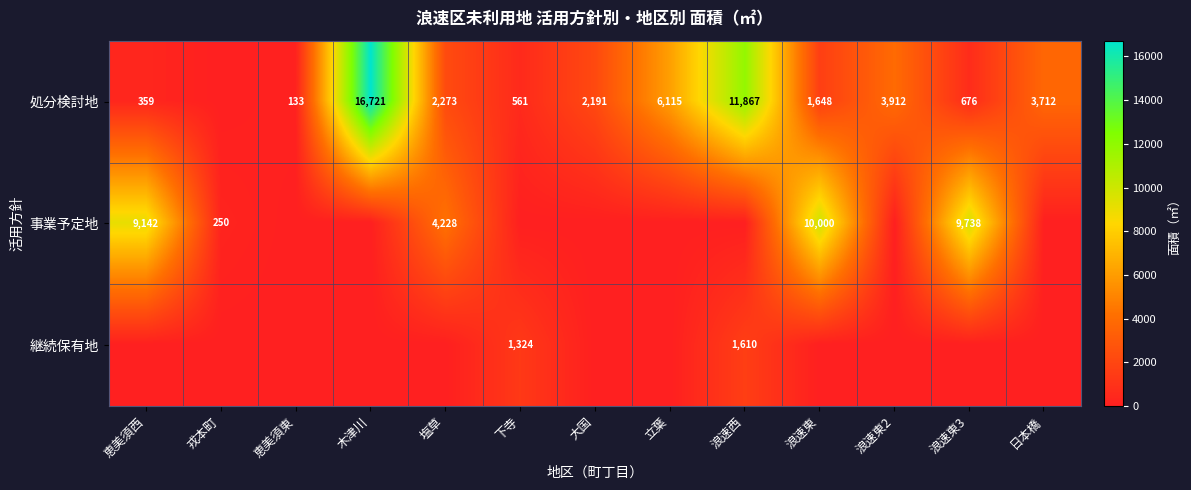

How many categories are shown in the chart?

13